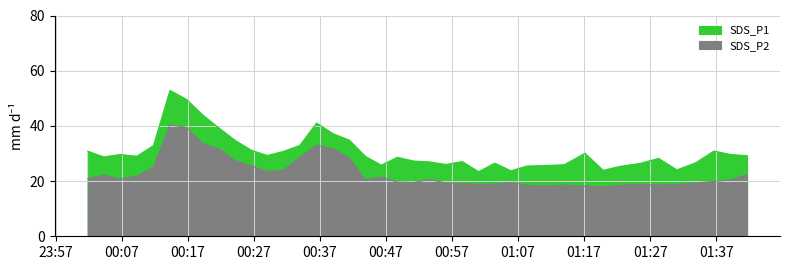

At which label does SDS_P1 reach its peak?

2022/10/19 00:14:18